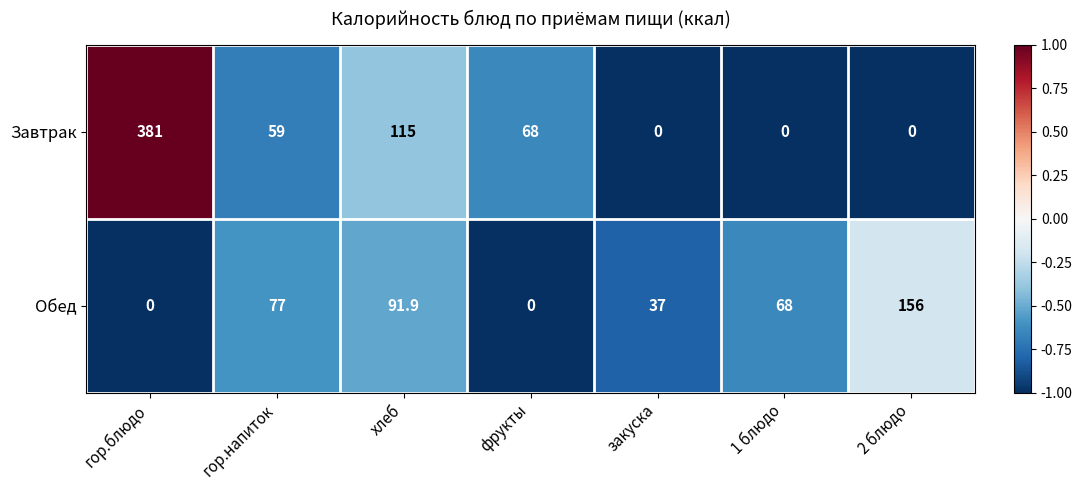

Where does the Завтрак series first go above 59?

гор.блюдо